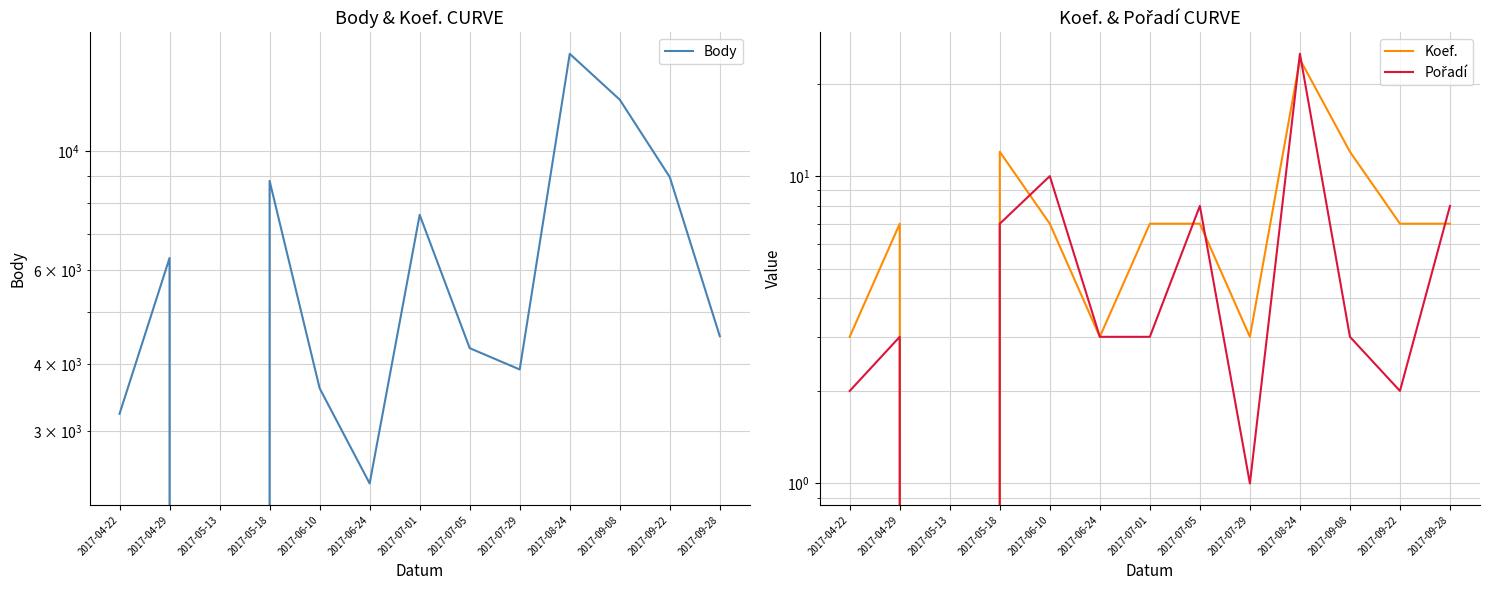

How many data points in Pořadí are above 3?

5